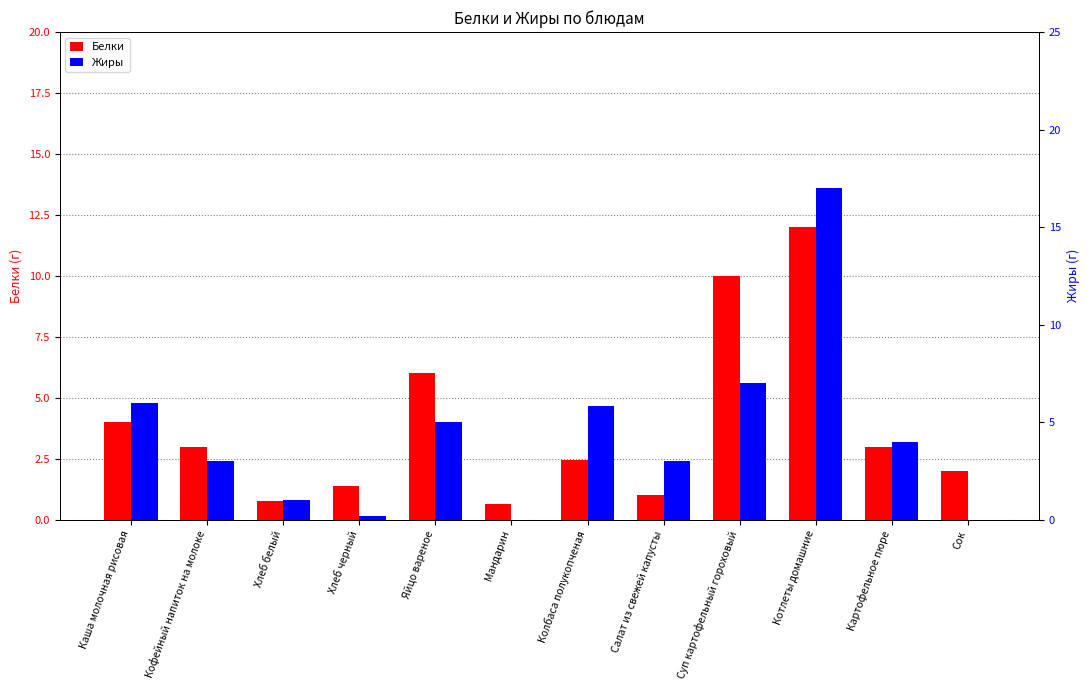

What are all the series names shown in the legend?

Белки, Жиры